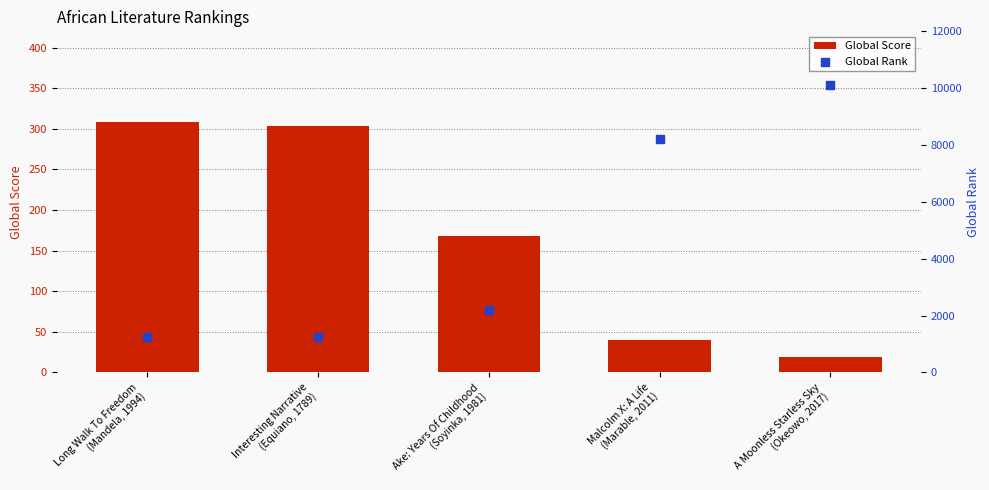

What is the total value across all series at Malcolm X: A Life
(Marable, 2011)?

8241